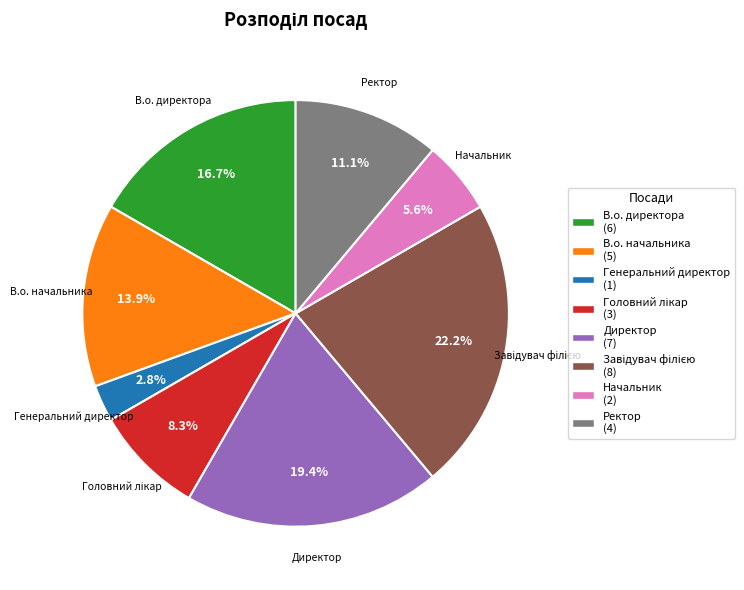

Is the sum of Начальник and Ректор greater than half?

No